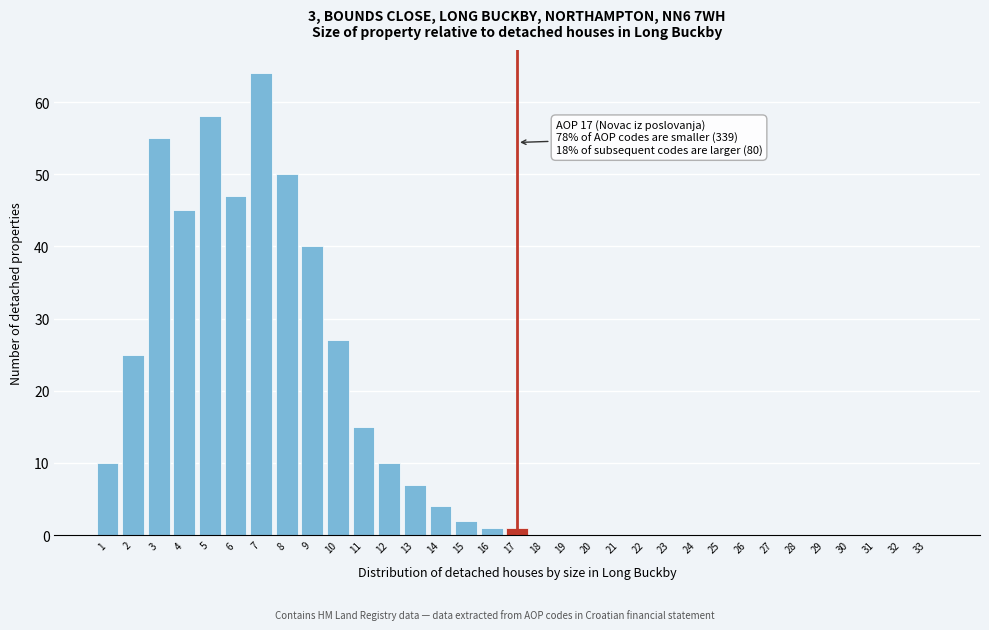

Which has a higher value, 26 or 14?

14